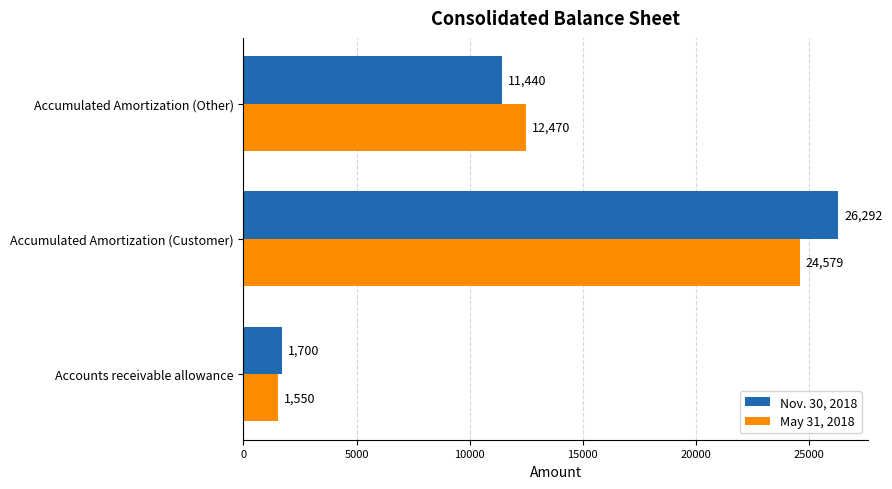

Which series has the largest range (max minus min)?

Nov. 30, 2018